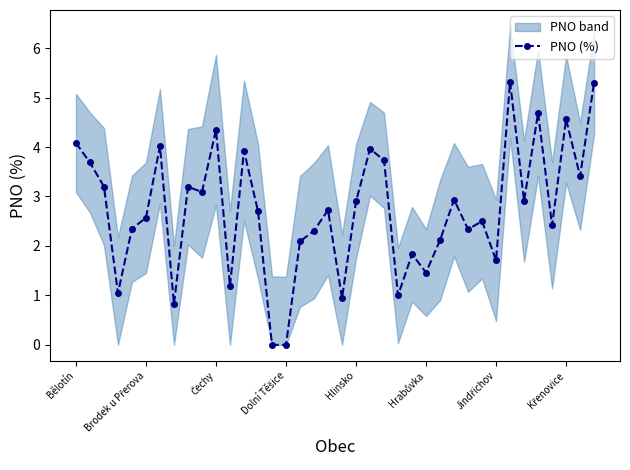

Where is the data nearest to the value 2?

16